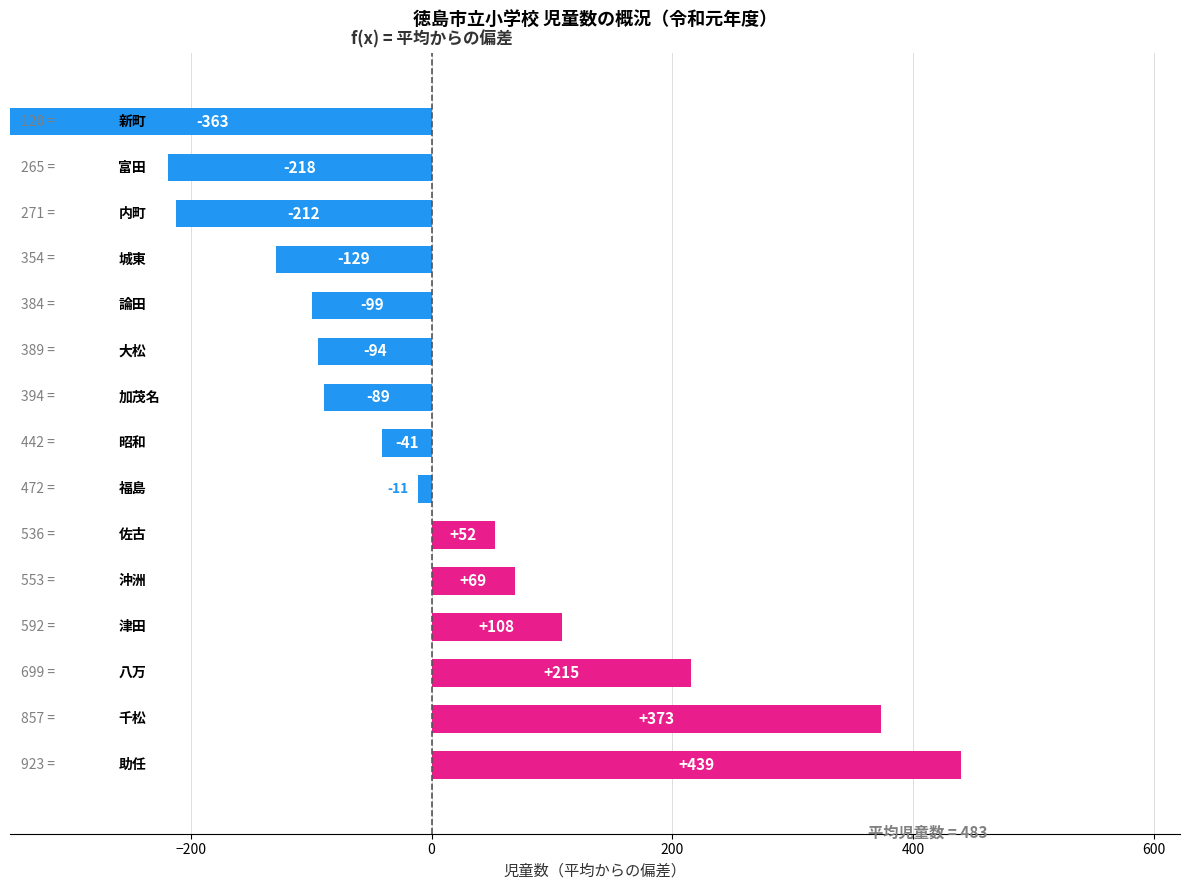

What is the maximum value shown in the chart?

439.6